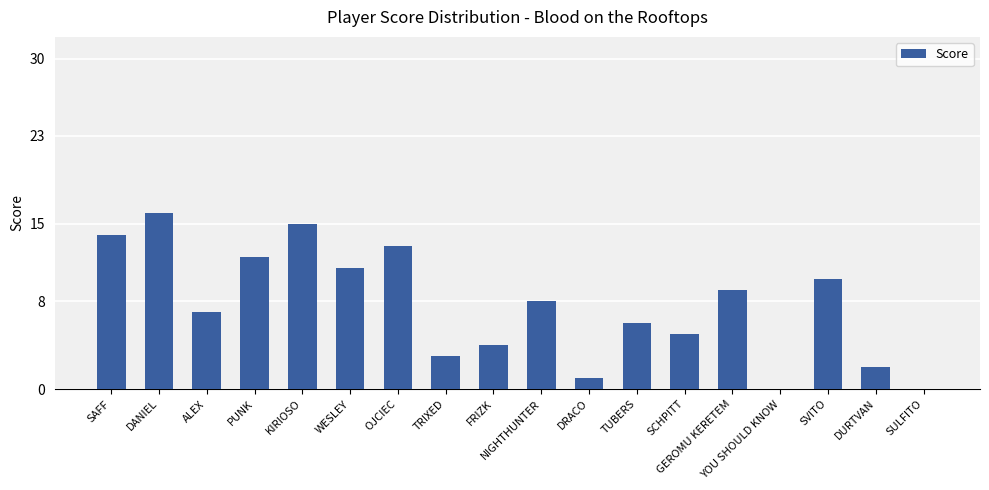

What is the greatest value displayed?

16